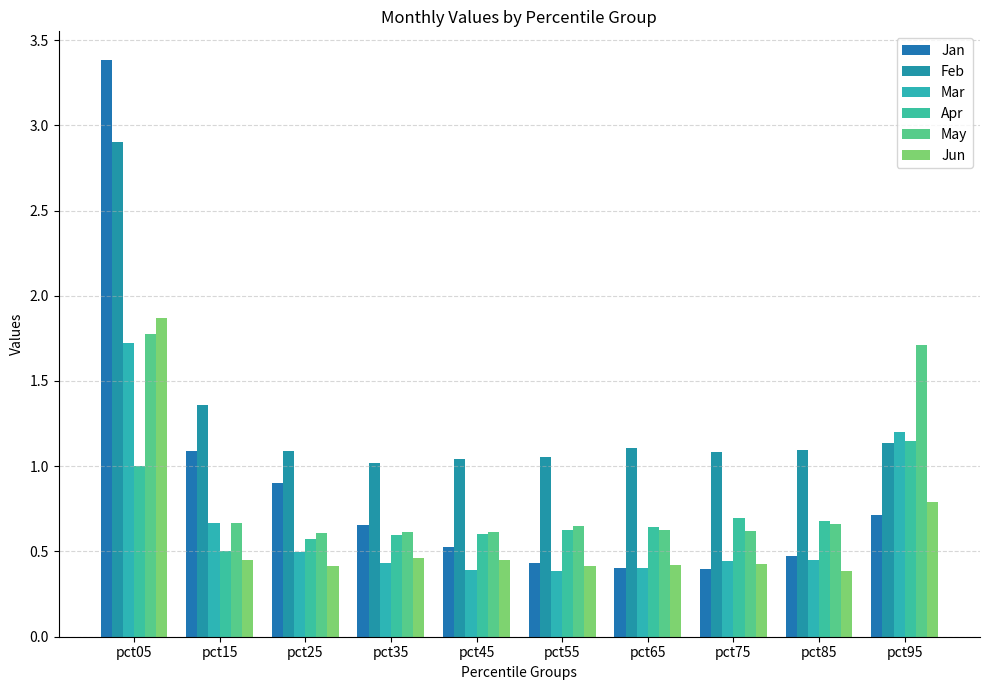

Count the number of categories in the chart.

10